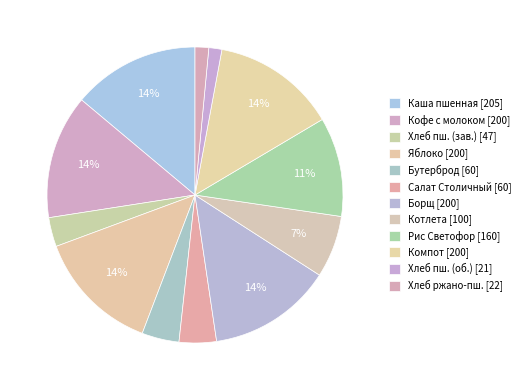

How many slices are in this pie chart?

12